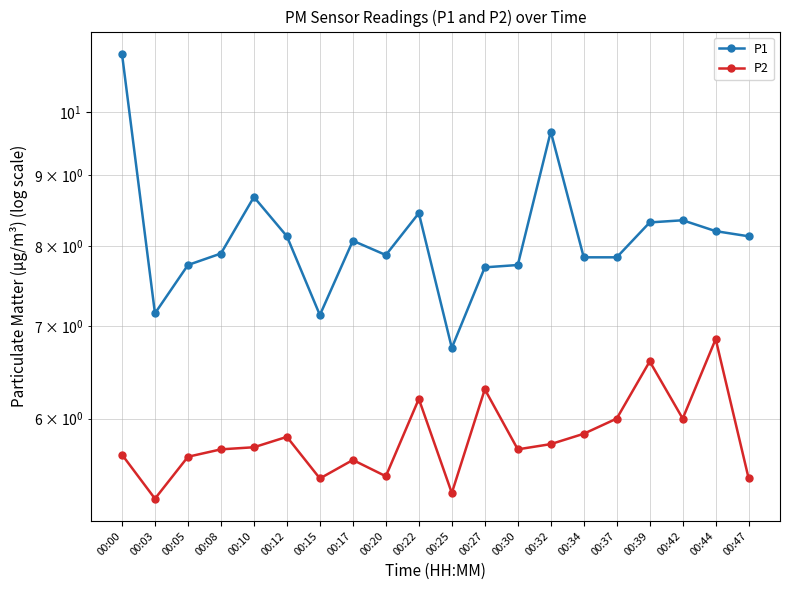

Reading left to right, extract all data points from this chart.

P1: 11.0	7.2	7.8	7.9	8.7	8.1	7.1	8.1	7.9	8.4	6.8	7.7	7.8	9.7	7.8	7.8	8.3	8.3	8.2	8.1
P2: 5.7	5.2	5.6	5.7	5.7	5.8	5.4	5.6	5.5	6.2	5.3	6.3	5.7	5.8	5.8	6.0	6.6	6.0	6.8	5.4